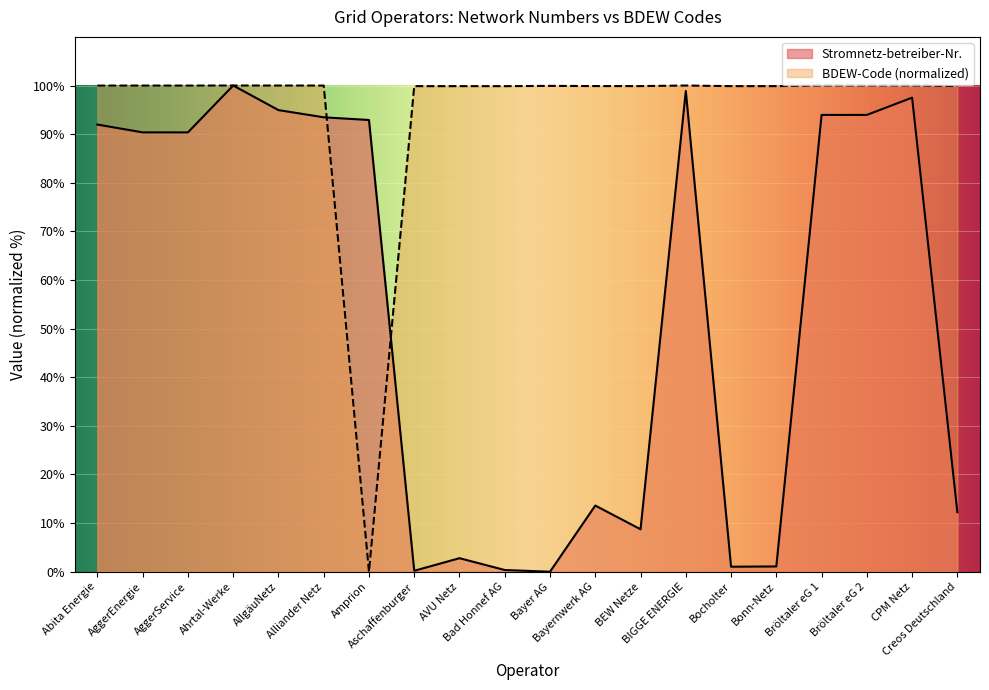

What is the sum of all BDEW-Code values?

1898.8